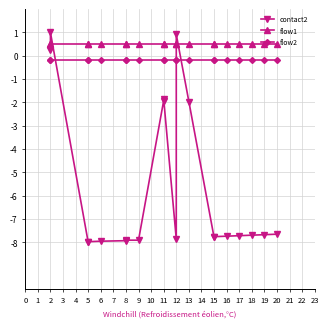

How many lines are shown in the chart?

3